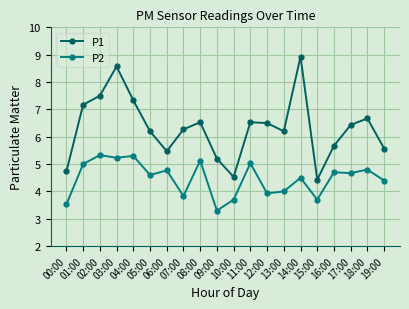

Reading left to right, what are all the values shown in this chart?

P1: 4.7	7.2	7.5	8.6	7.3	6.2	5.5	6.3	6.5	5.2	4.5	6.5	6.5	6.2	8.9	4.4	5.7	6.4	6.7	5.6
P2: 3.5	5.0	5.3	5.2	5.3	4.6	4.8	3.8	5.1	3.3	3.7	5.0	3.9	4.0	4.5	3.7	4.7	4.7	4.8	4.4